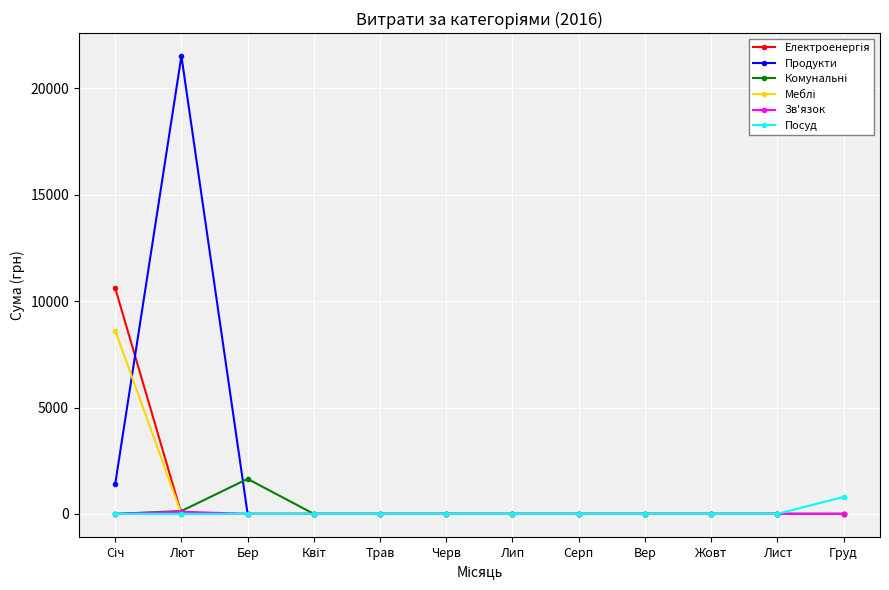

Which series has the largest range (max minus min)?

Продукти